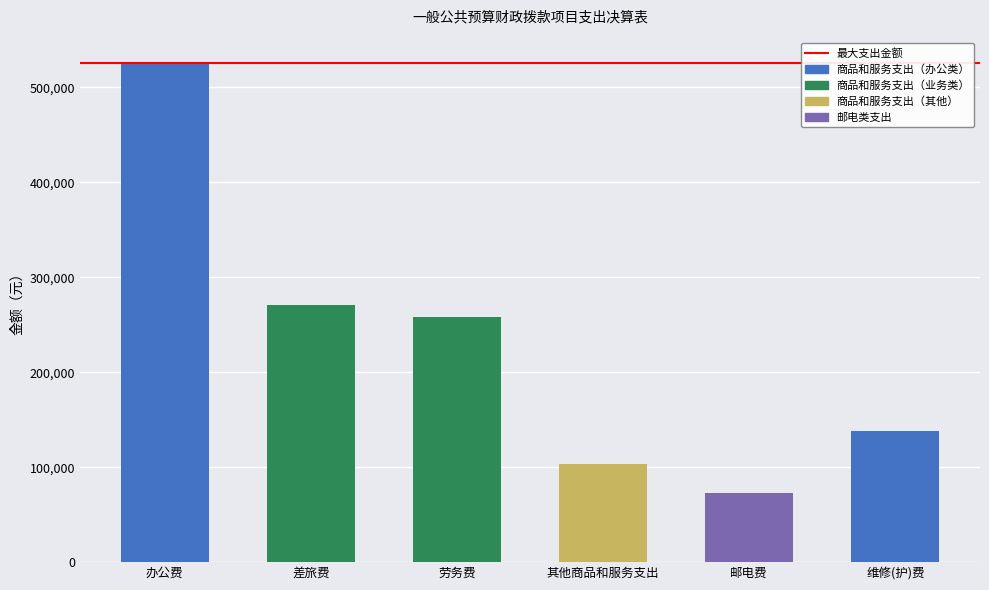

What is the ratio of the value at 劳务费 to the value at 差旅费?

1.0